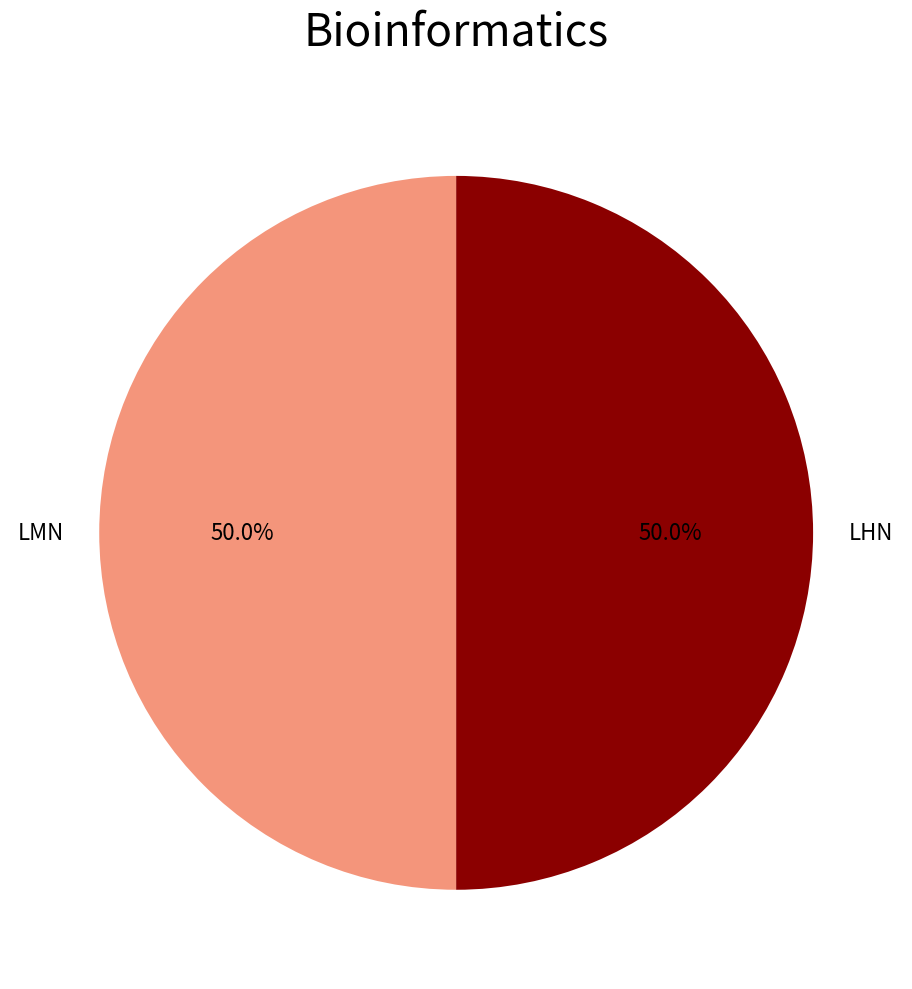

True or false: LMN accounts for 56% of the total.

False